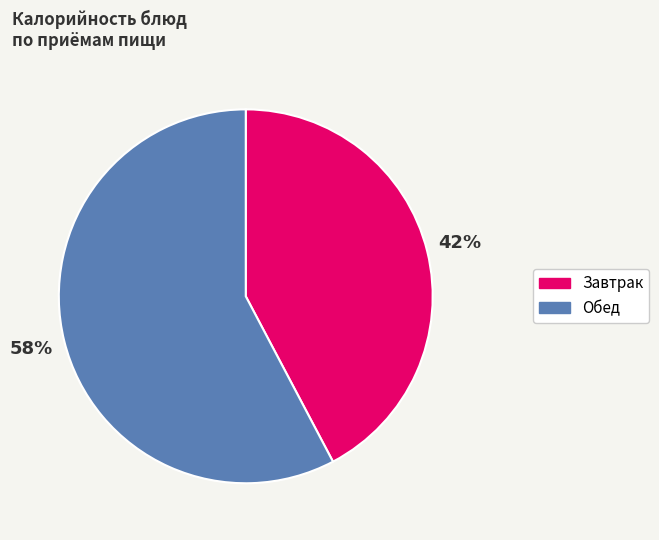

Is there a majority slice in this chart?

Yes